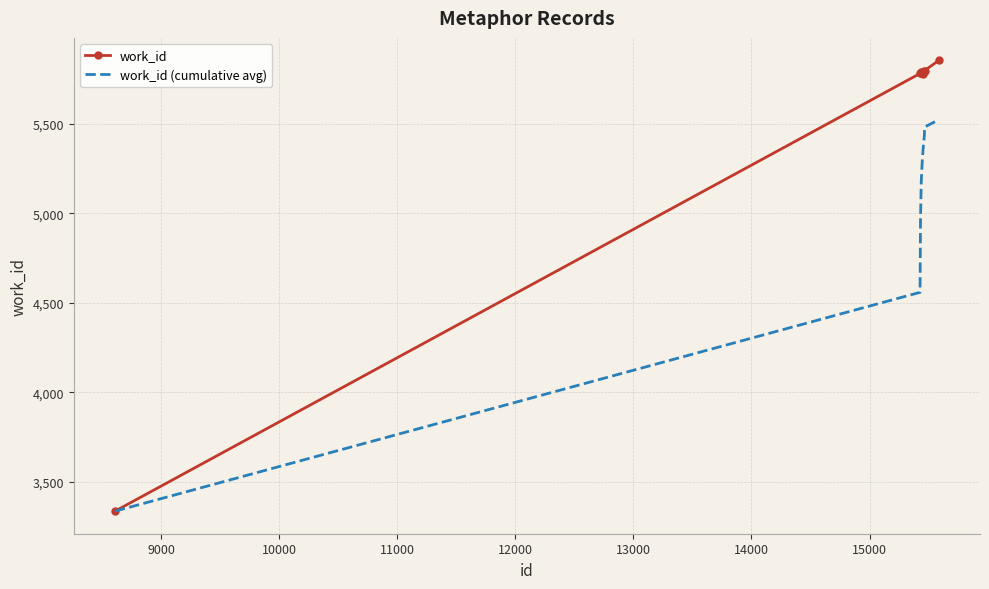

What is the difference between the maximum and minimum values in the work_id (cumulative avg) series?

2187.8